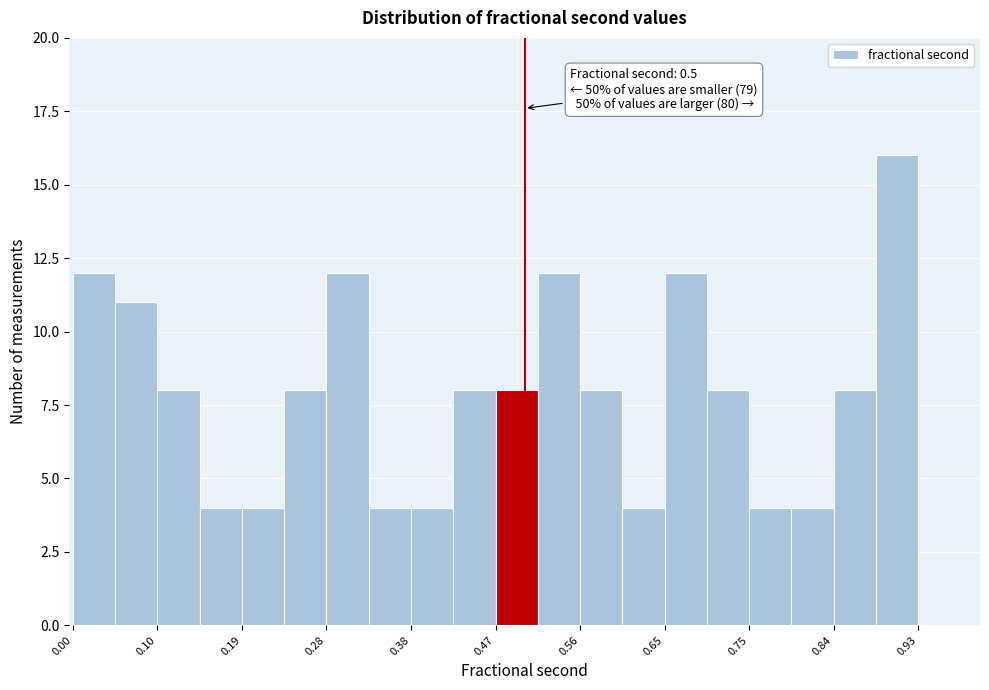

Which range on the x-axis has the tallest bar?

0.89 to 0.93